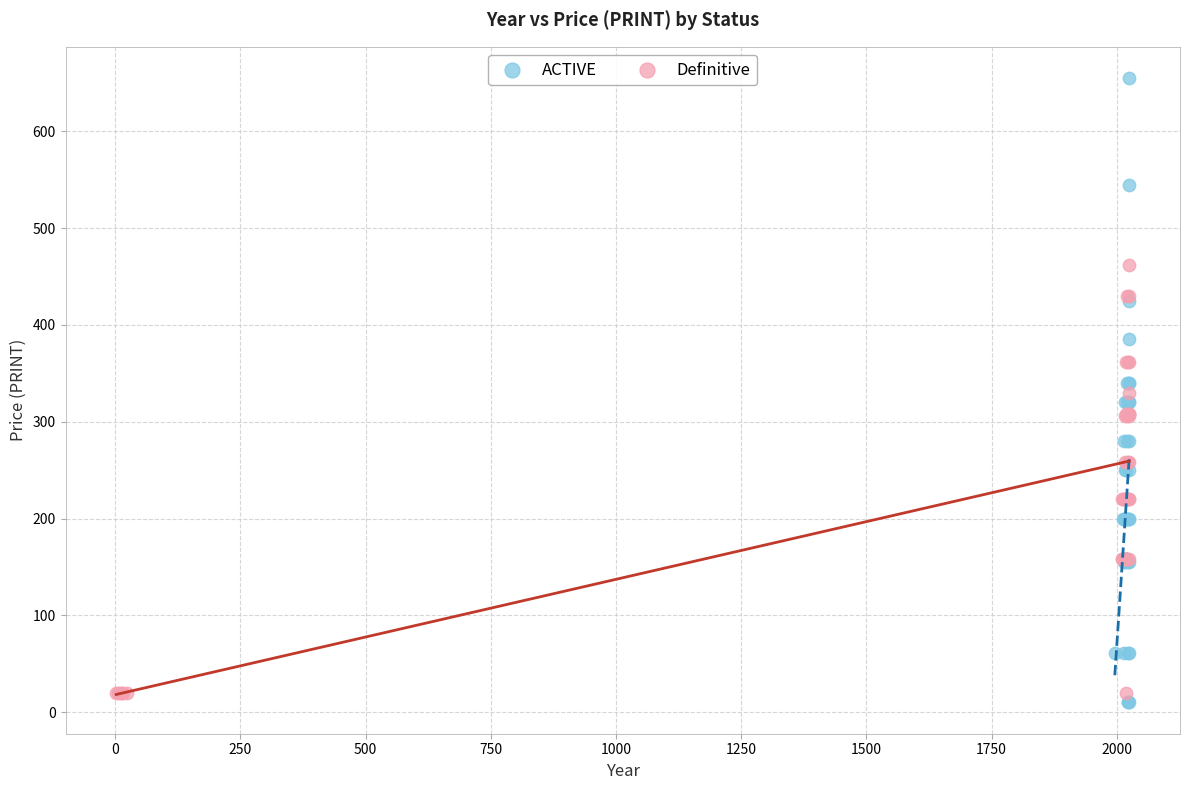

Which series has the largest Y range (max minus min)?

ACTIVE